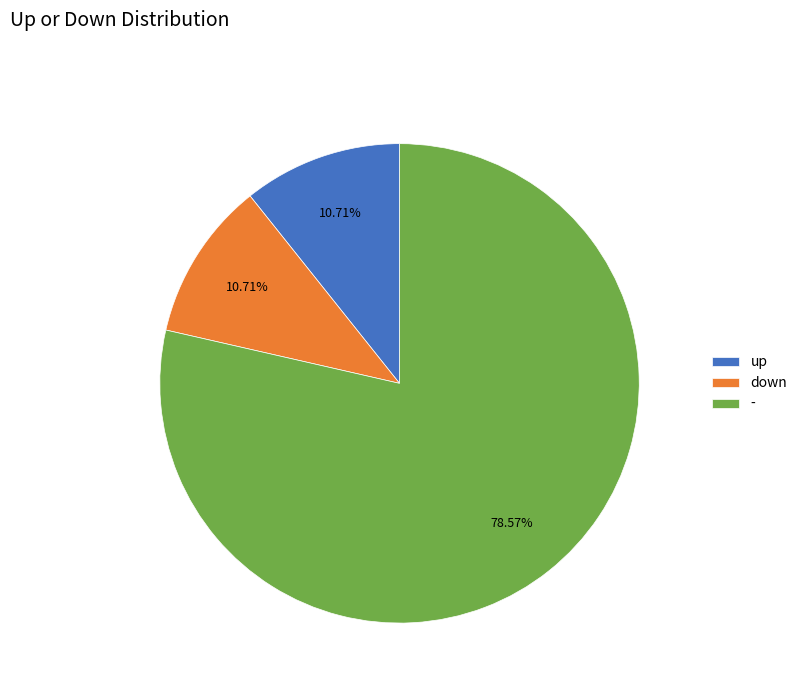

Is the sum of up and down greater than half?

No